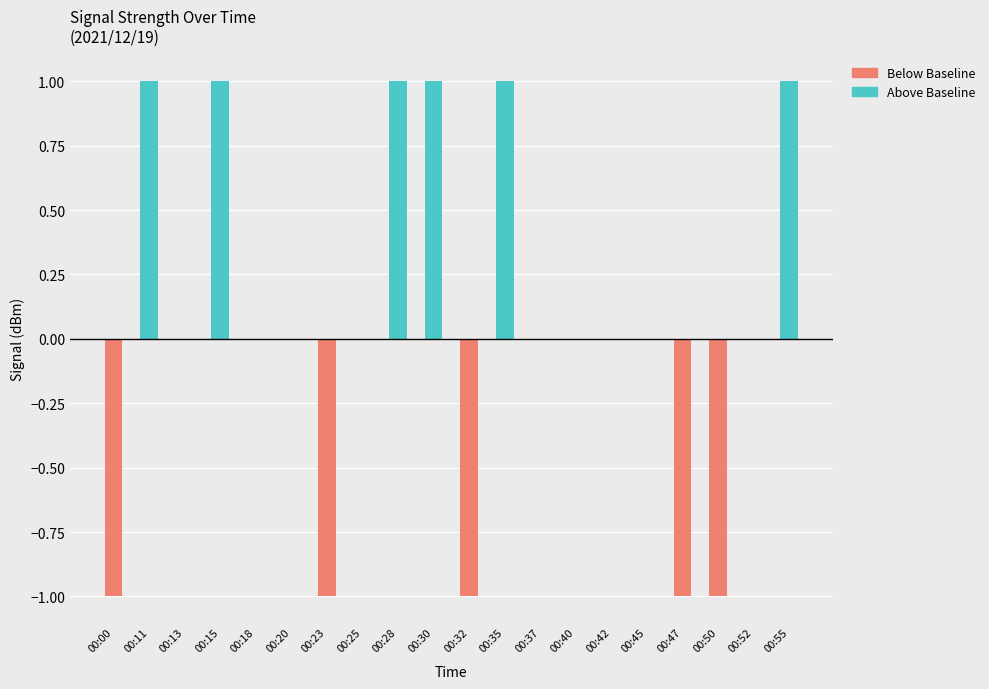

True or false: Above Baseline has a value of 0 at 00:47.

True